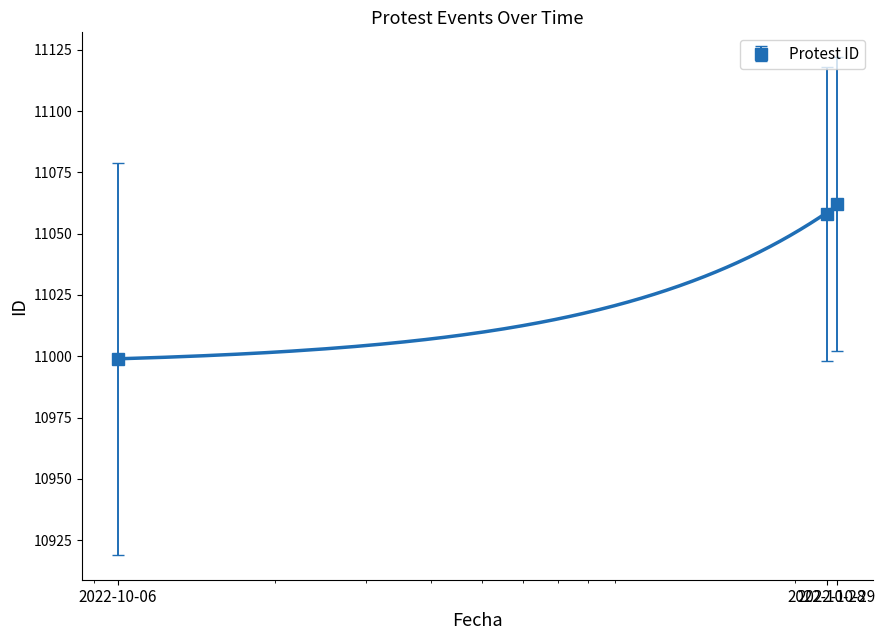

What is the value of the 1st point from the left?

10999